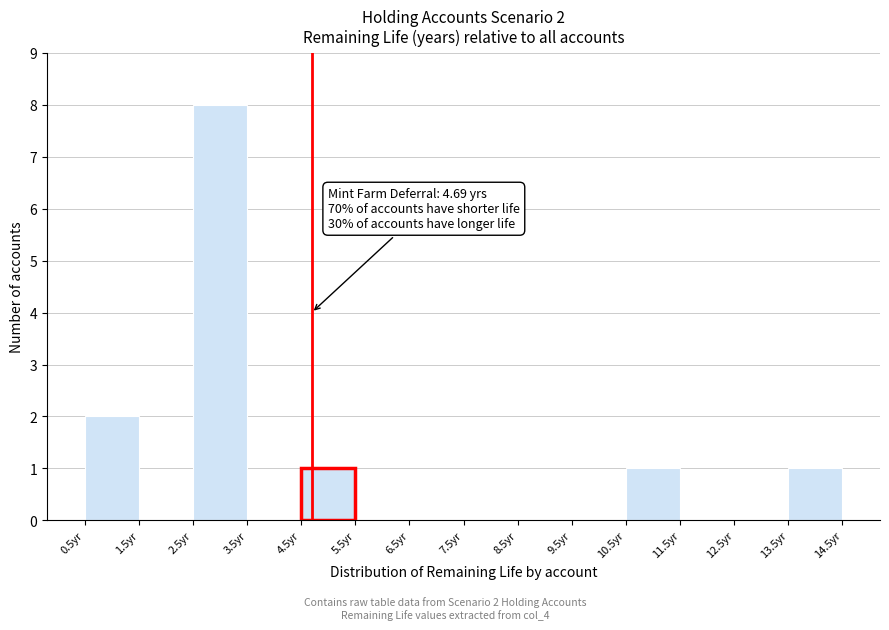

Which range on the x-axis has the tallest bar?

2.5 to 3.5